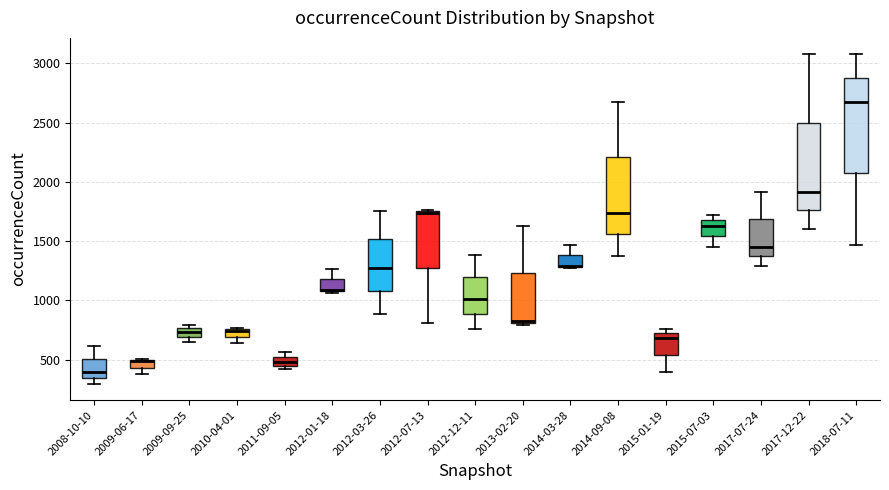

Where does the lower whisker of the box for 2017-12-22 end on the y-axis? The values are not printed on the chart, so give them approximately, as read against the axis.

1600